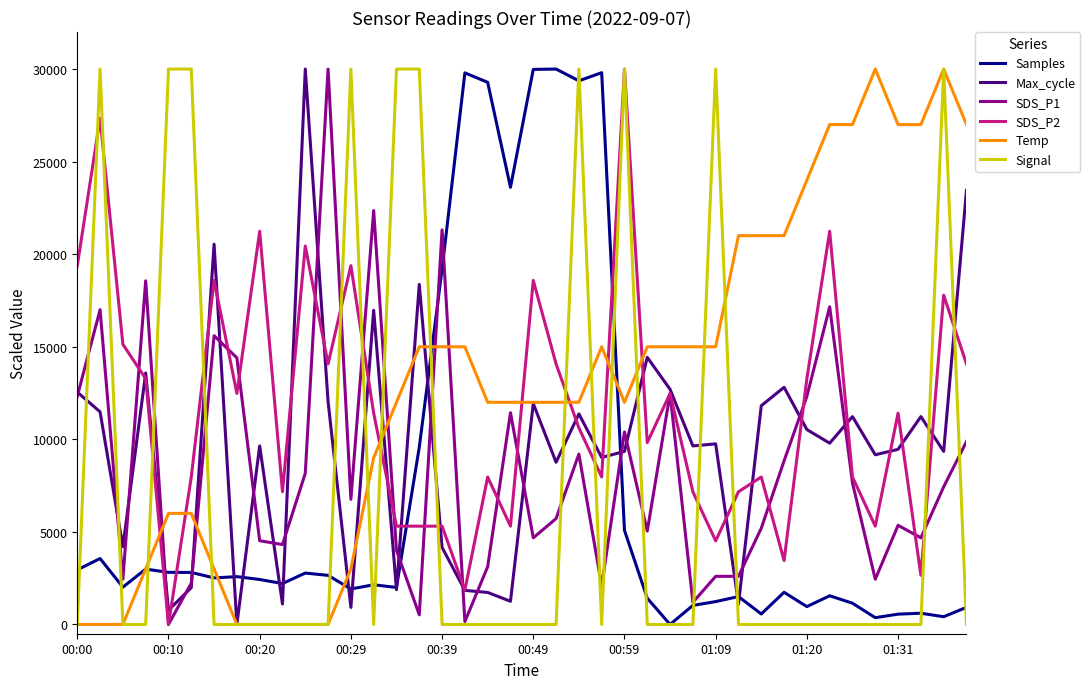

True or false: SDS_P2 and Temp cross at least once.

True